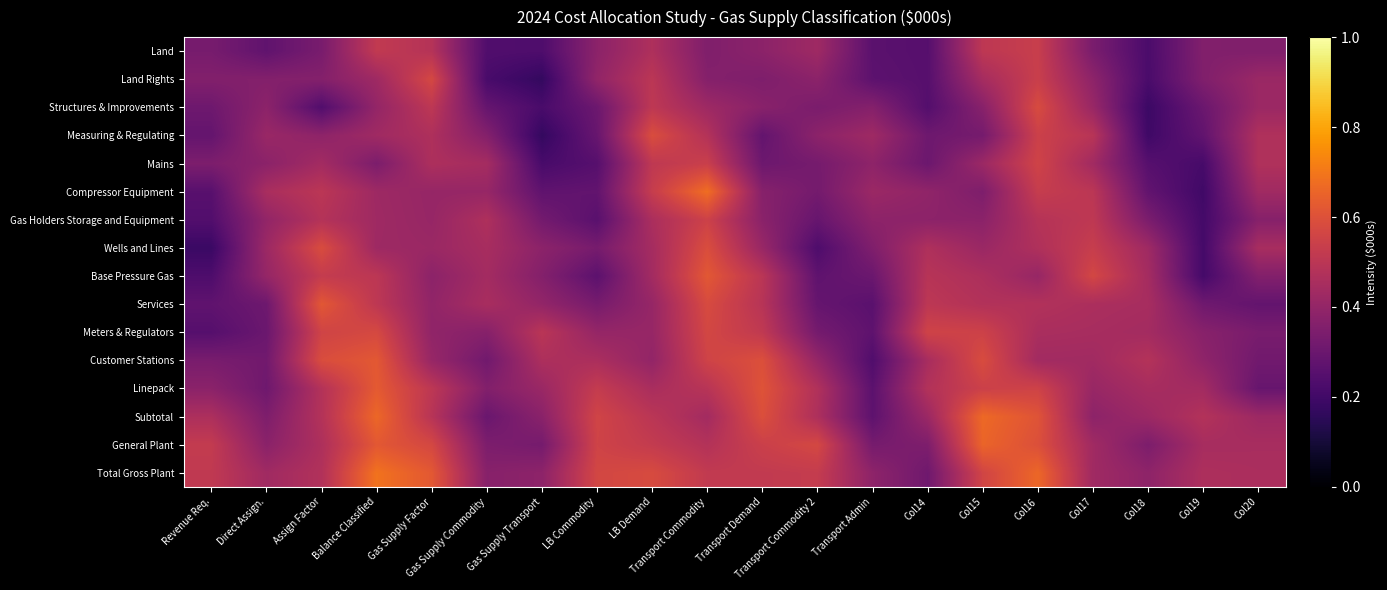

Which has a higher value, Transport Commodity 2 or LB Commodity?

Transport Commodity 2